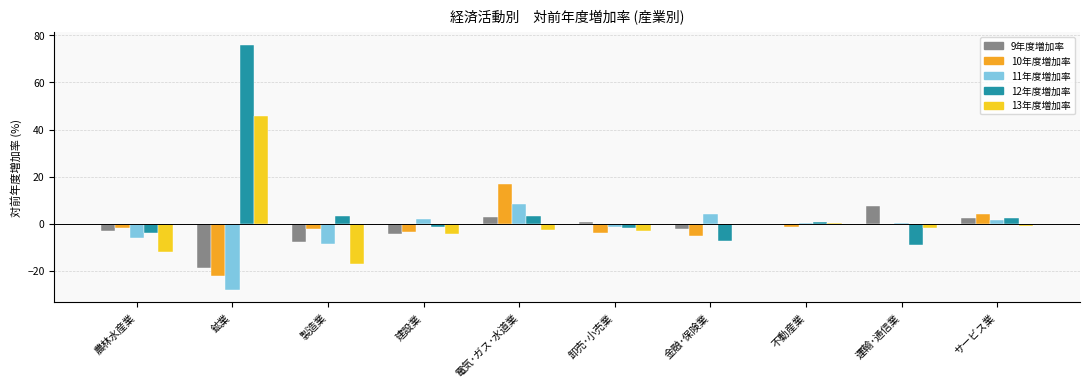

What is the highest value of the 10年度増加率 series?

16.9